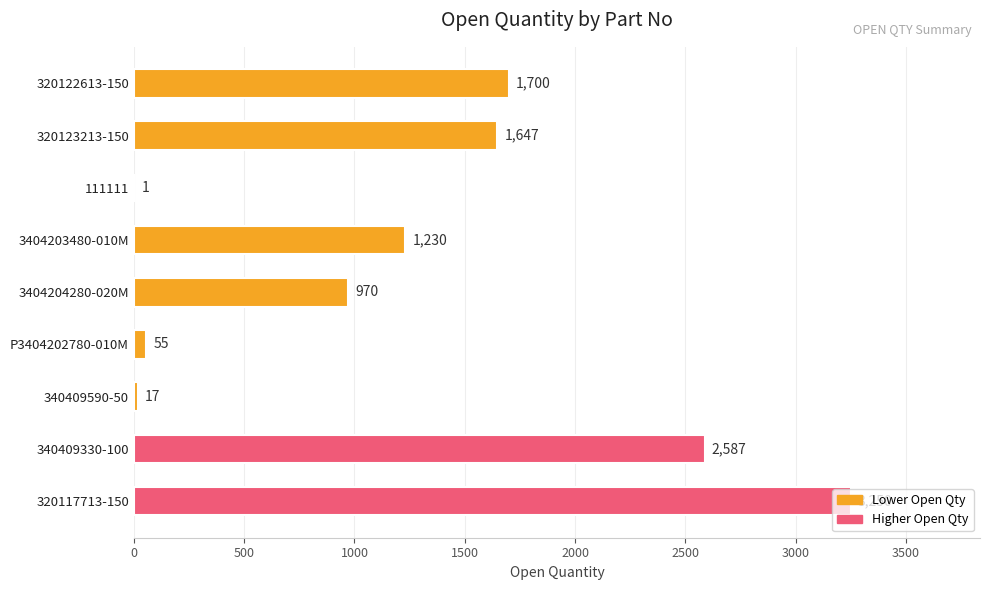

What is the sum of all values?

11457